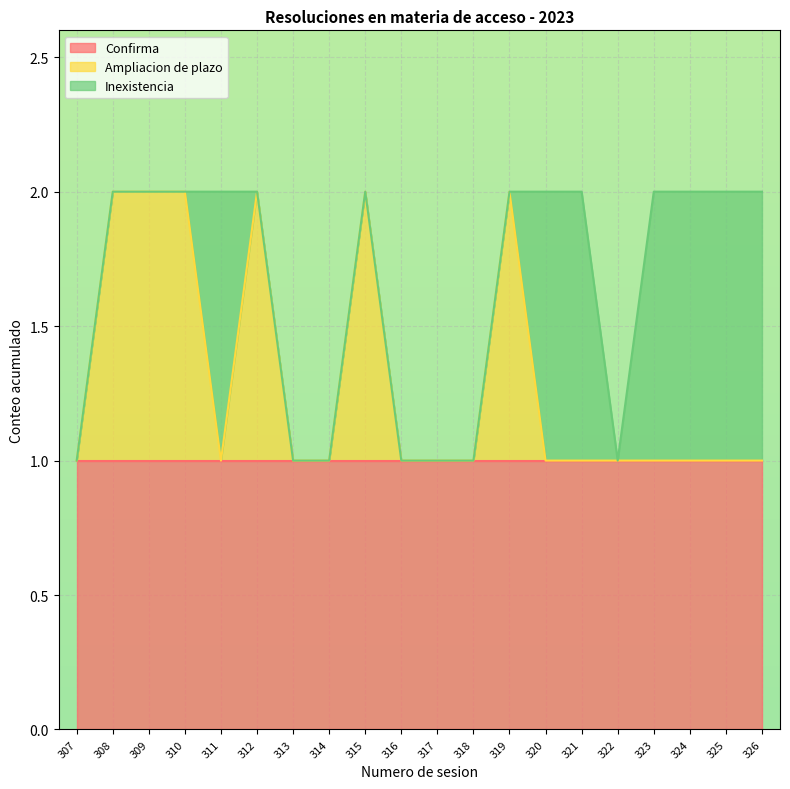

What are all the series names shown in the legend?

Confirma, Ampliacion de plazo, Inexistencia